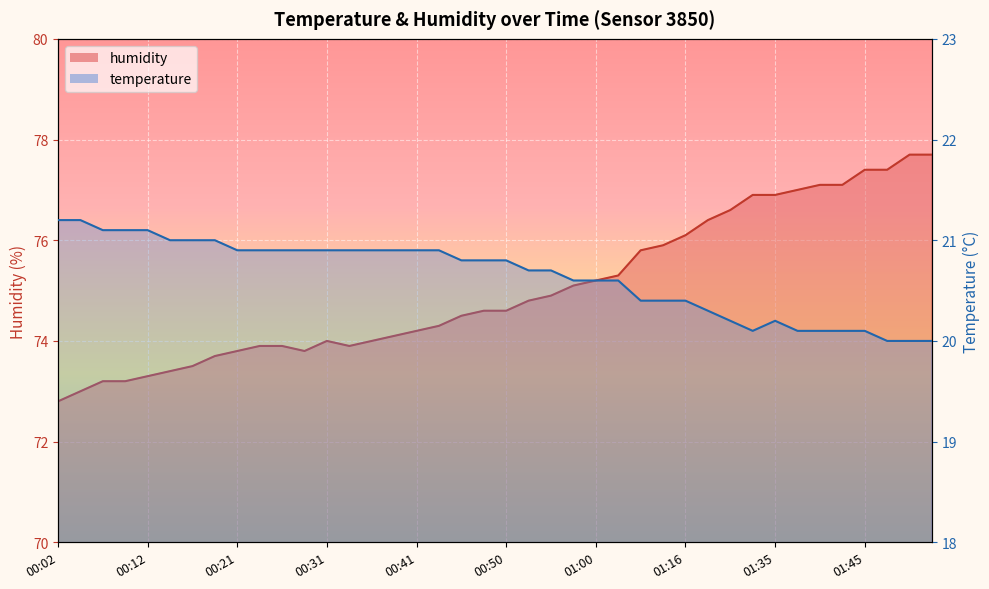

Reading right to left, list all the values displayed in this chart.

temperature: 01:53=20.0	01:50=20.0	01:48=20.0	01:45=20.1	01:43=20.1	01:40=20.1	01:38=20.1	01:35=20.2	01:33=20.1	01:30=20.2	01:28=20.3	01:16=20.4	01:13=20.4	01:11=20.4	01:03=20.6	01:00=20.6	00:58=20.6	00:55=20.7	00:53=20.7	00:50=20.8	00:48=20.8	00:46=20.8	00:43=20.9	00:41=20.9	00:38=20.9	00:36=20.9	00:33=20.9	00:31=20.9	00:29=20.9	00:26=20.9	00:24=20.9	00:21=20.9	00:19=21.0	00:16=21.0	00:14=21.0	00:12=21.1	00:09=21.1	00:07=21.1	00:04=21.2	00:02=21.2
humidity: 01:53=77.7	01:50=77.7	01:48=77.4	01:45=77.4	01:43=77.1	01:40=77.1	01:38=77.0	01:35=76.9	01:33=76.9	01:30=76.6	01:28=76.4	01:16=76.1	01:13=75.9	01:11=75.8	01:03=75.3	01:00=75.2	00:58=75.1	00:55=74.9	00:53=74.8	00:50=74.6	00:48=74.6	00:46=74.5	00:43=74.3	00:41=74.2	00:38=74.1	00:36=74.0	00:33=73.9	00:31=74.0	00:29=73.8	00:26=73.9	00:24=73.9	00:21=73.8	00:19=73.7	00:16=73.5	00:14=73.4	00:12=73.3	00:09=73.2	00:07=73.2	00:04=73.0	00:02=72.8